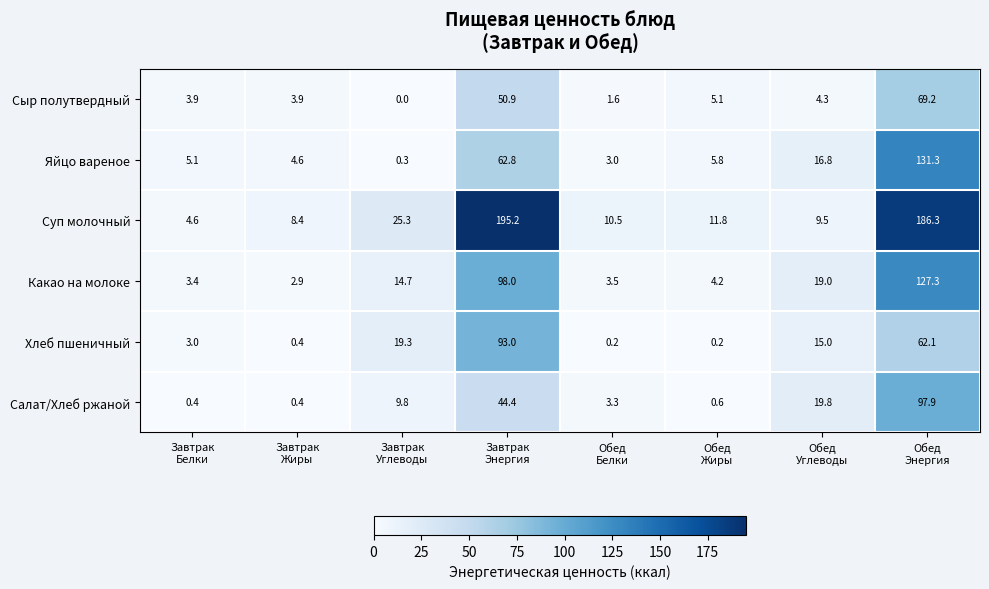

What is the difference between the second highest and second lowest values in the Какао на молоке series?

94.6